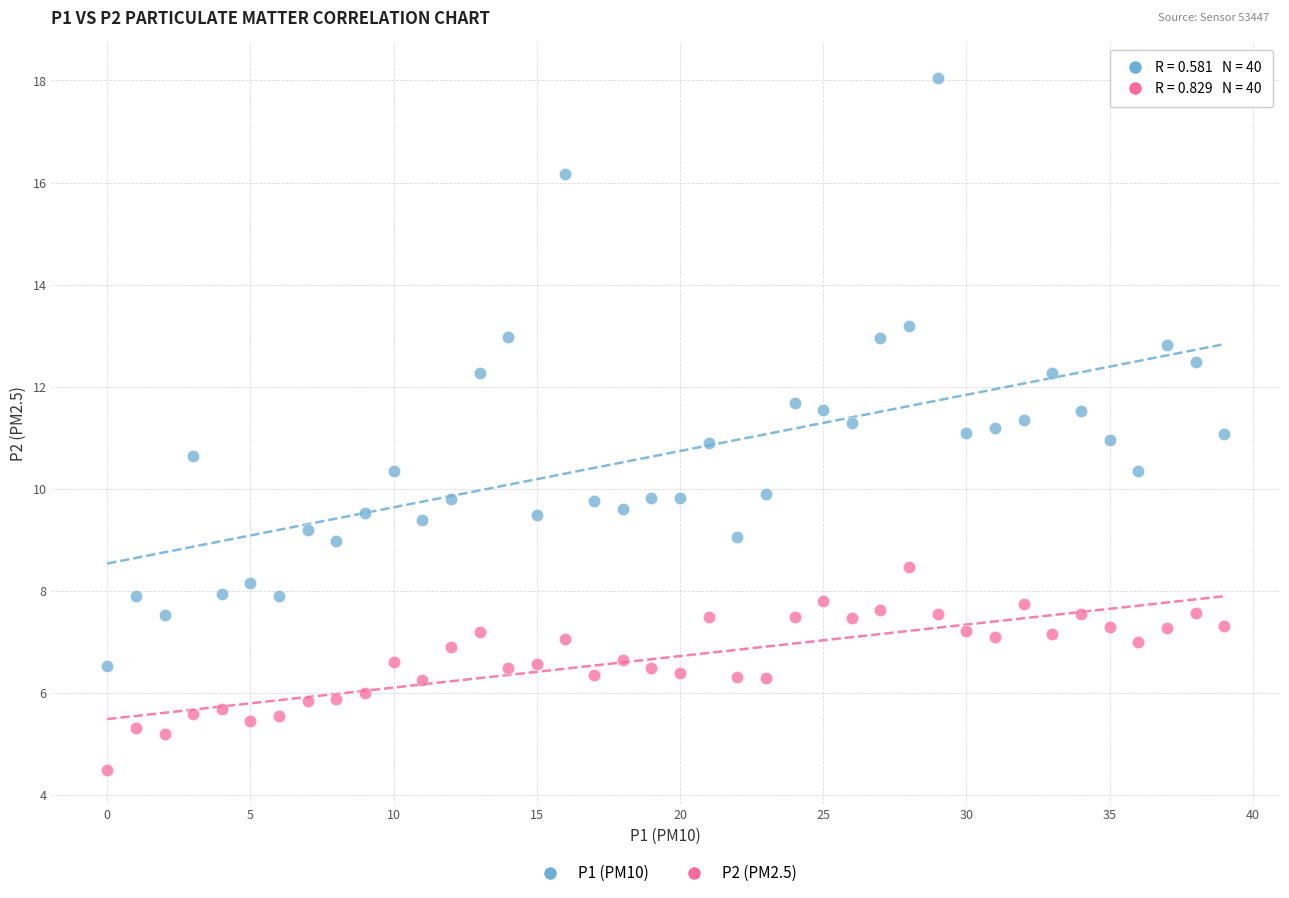

Which series reaches the minimum Y coordinate?

P2 (PM2.5)